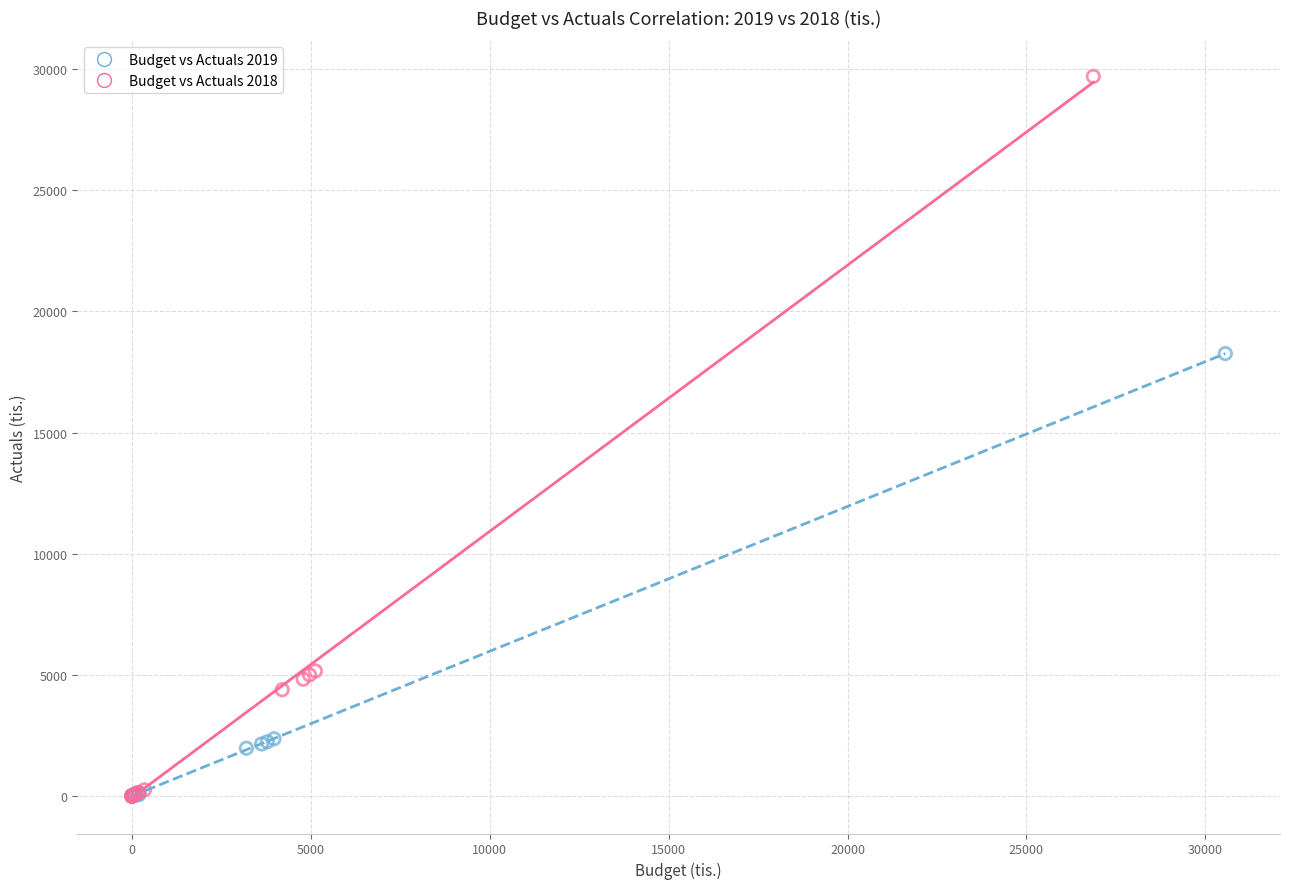

Which series has the widest spread of Y values?

Budget vs Actuals 2018